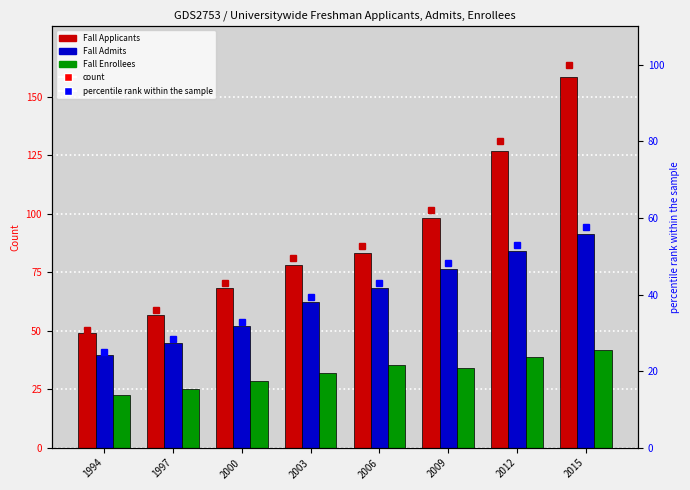

What is the highest value of the % rank Applicants series?

100.0